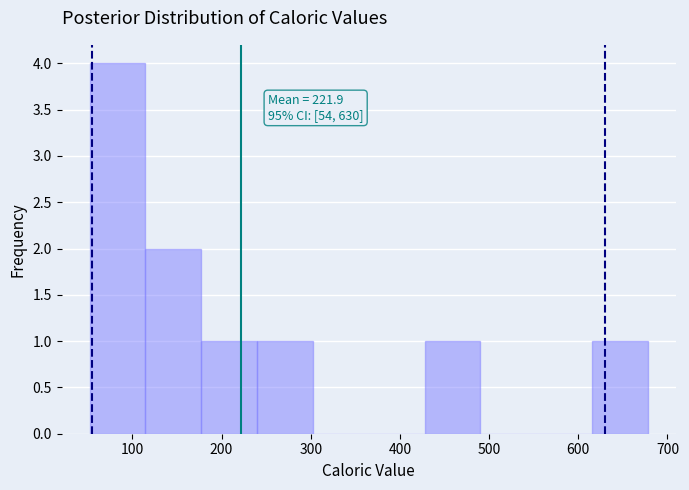

Over which range of the x-axis is the bar tallest?

50 to 110